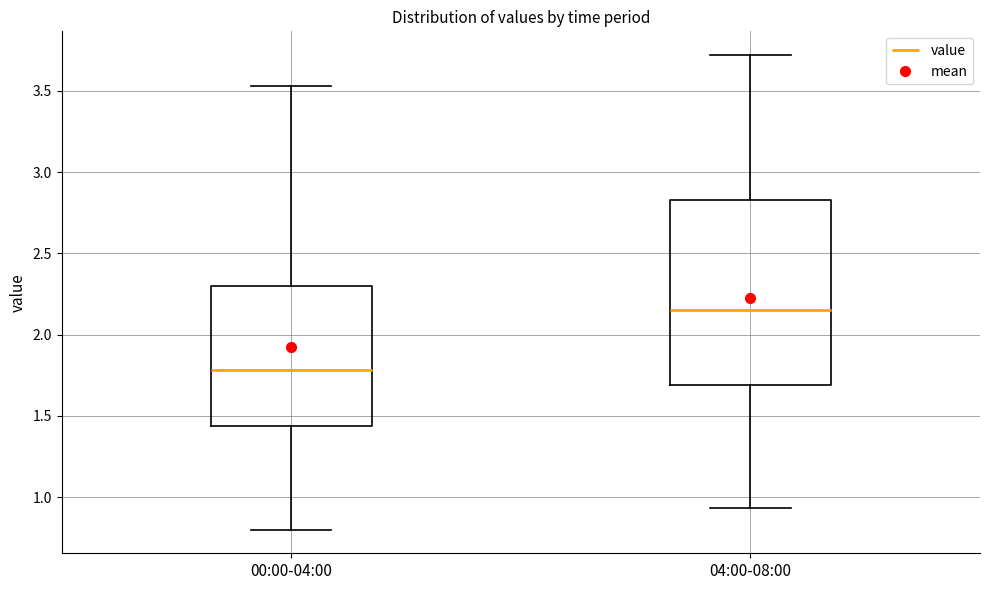

Where is the lower edge of the box for 00:00-04:00 on the y-axis? The values are not printed on the chart, so give them approximately, as read against the axis.

1.45